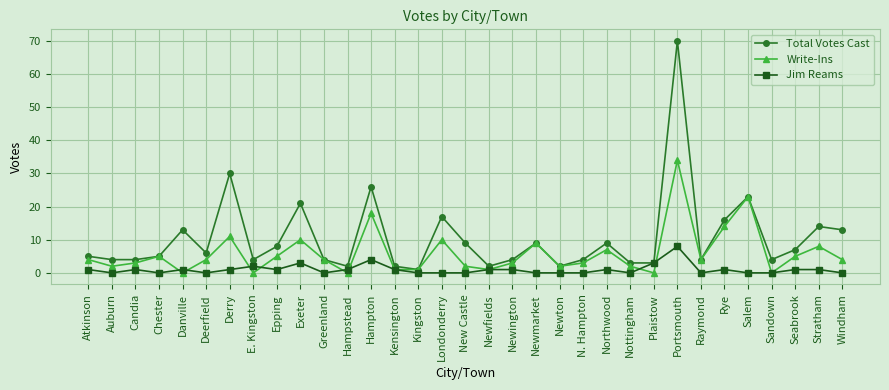

At which category does Write-Ins reach its first local valley?

Auburn